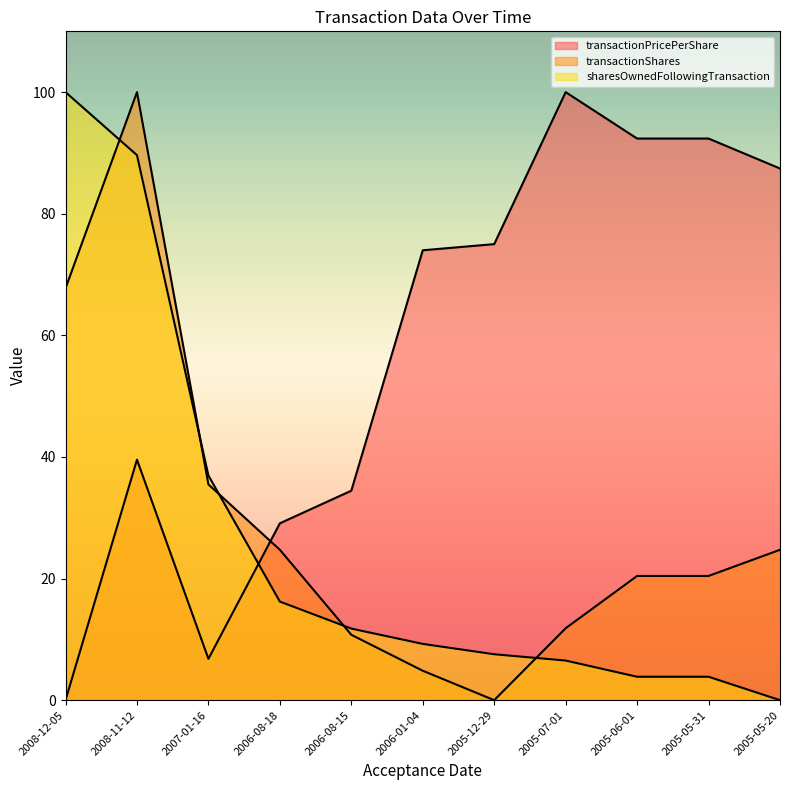

Reading right to left, extract all data points from this chart.

transactionPricePerShare: 2005-05-20=87.4	2005-05-31=92.4	2005-06-01=92.4	2005-07-01=100.0	2005-12-29=75.0	2006-01-04=74.0	2006-08-15=34.5	2006-08-18=29.1	2007-01-16=6.8	2008-11-12=39.6	2008-12-05=0.0
transactionShares: 2005-05-20=24.7	2005-05-31=20.4	2005-06-01=20.4	2005-07-01=11.8	2005-12-29=0.0	2006-01-04=4.8	2006-08-15=10.8	2006-08-18=24.7	2007-01-16=35.5	2008-11-12=100.0	2008-12-05=67.7
sharesOwnedFollowingTransaction: 2005-05-20=0.0	2005-05-31=3.8	2005-06-01=3.8	2005-07-01=6.5	2005-12-29=7.6	2006-01-04=9.3	2006-08-15=11.8	2006-08-18=16.2	2007-01-16=36.9	2008-11-12=89.6	2008-12-05=100.0